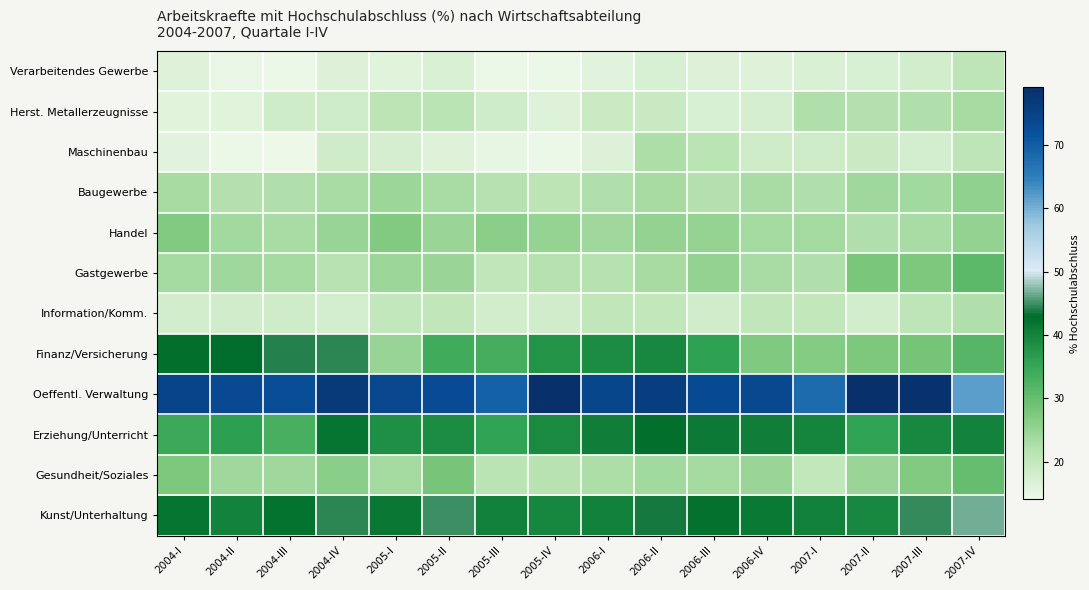

Which series changed the most between 2005-III and 2007-III?

Oeffentl. Verwaltung